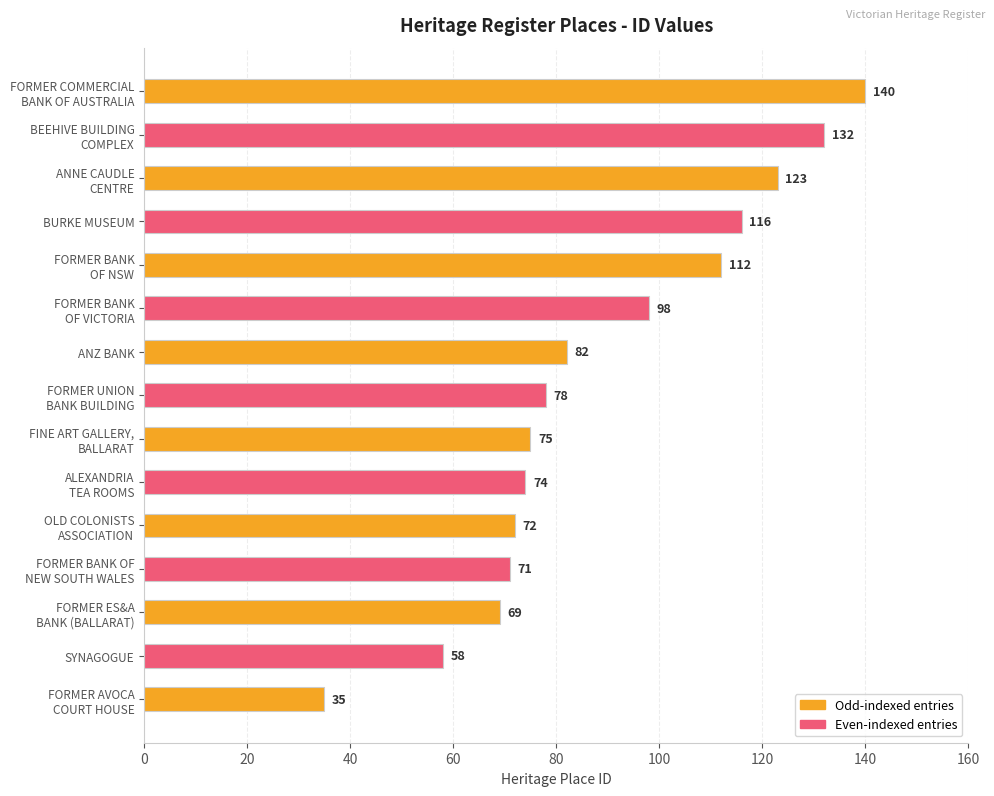

The value at BURKE MUSEUM is 161. True or false?

False